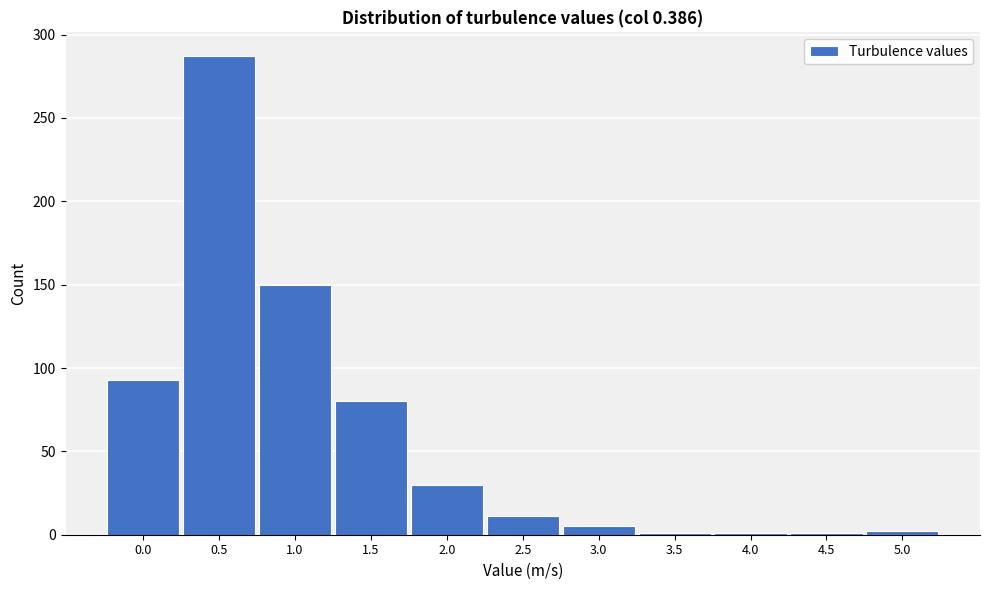

Which has a higher value, 1.0 or 2.0?

1.0